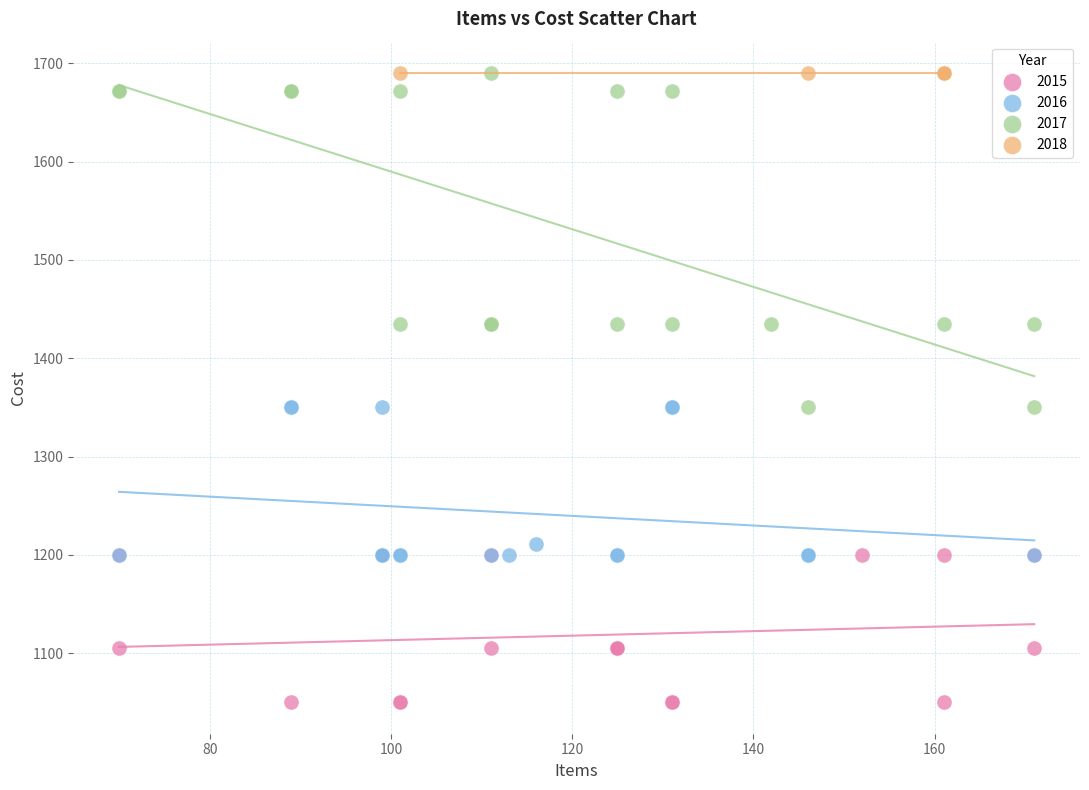

Which series reaches the minimum Y coordinate?

2015